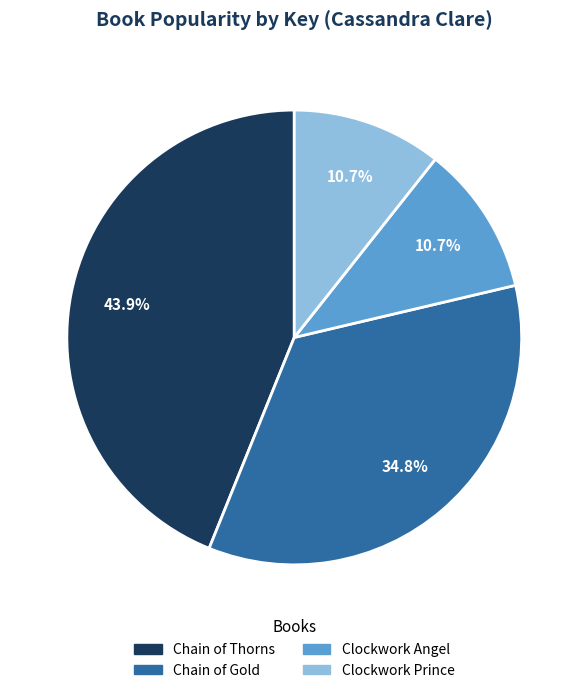

True or false: Clockwork Angel accounts for 11% of the total.

True